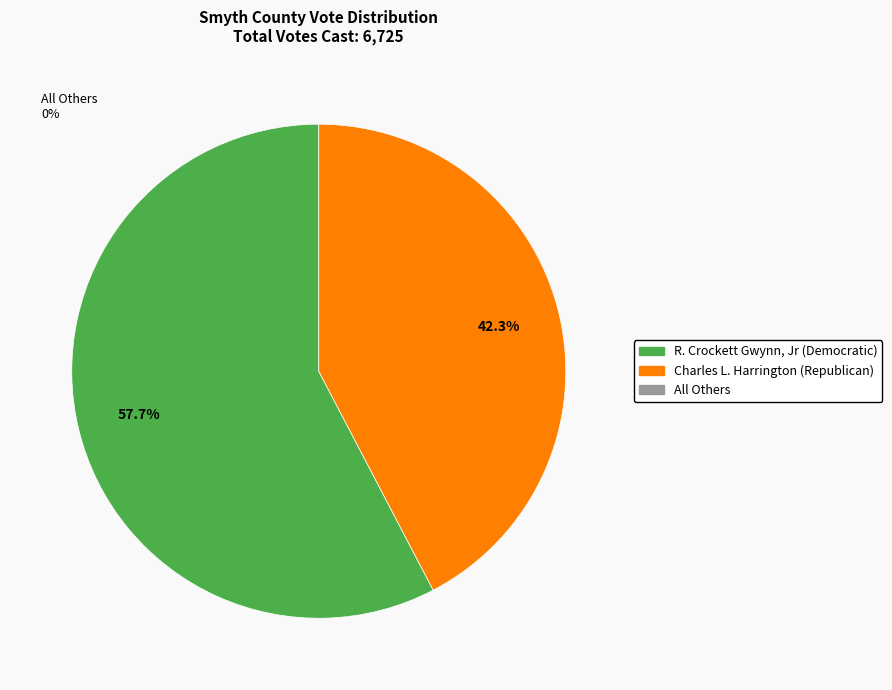

How many segments does this pie chart have?

2